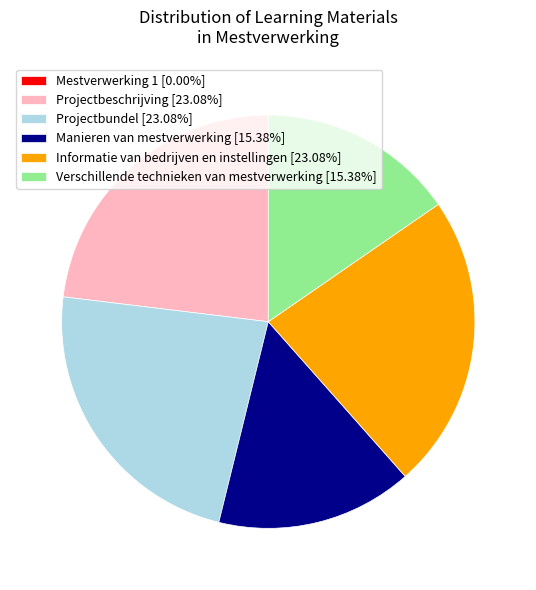

Is Projectbeschrijving [23.08%] the majority of the pie?

No